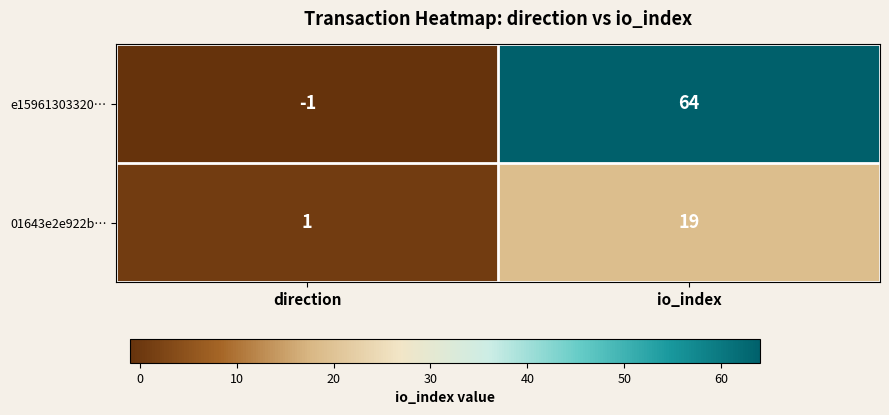

Which series has the largest total across all categories?

e15961303320…